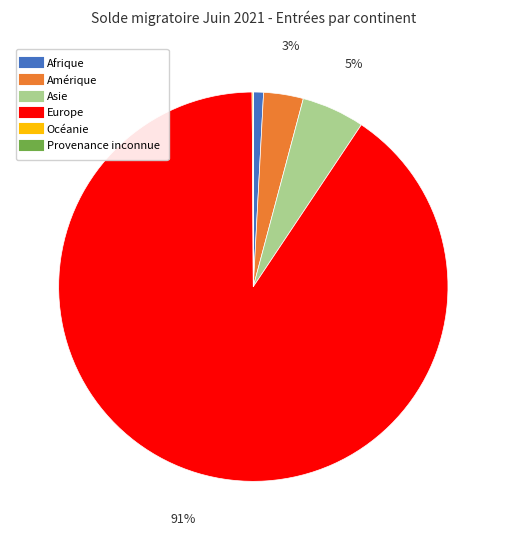

Does Europe represent more than half of the total?

Yes